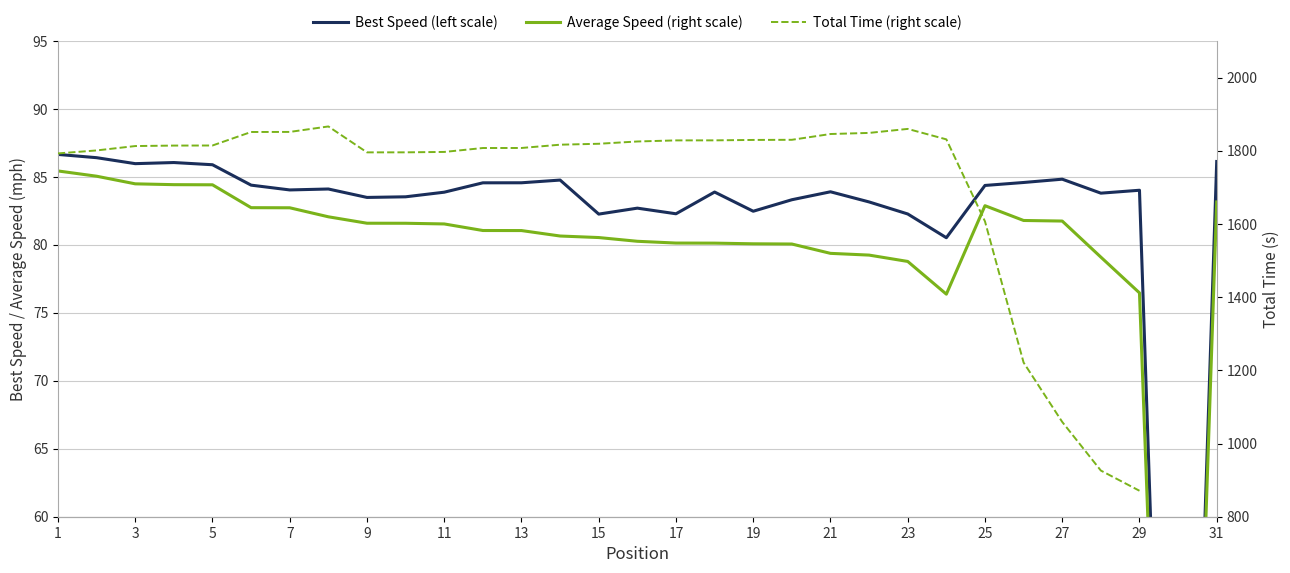

How many data points does each series have?

31